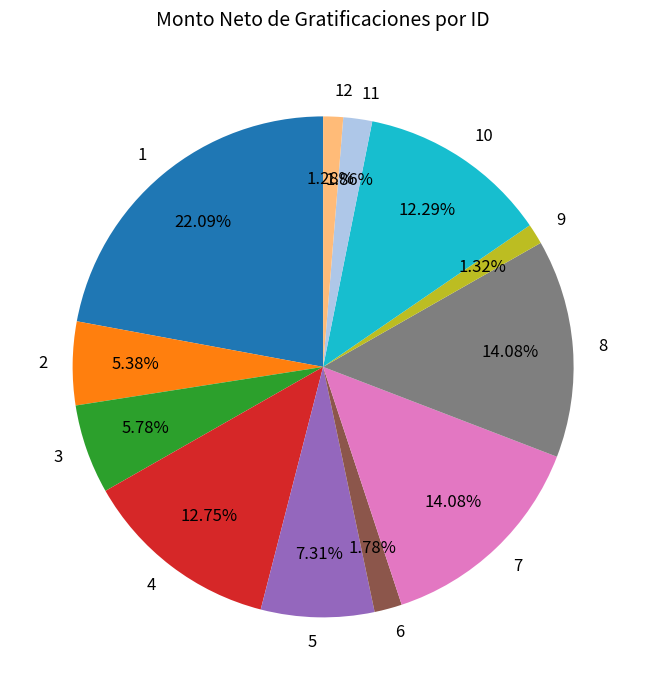

To the nearest percent, what is the difference between the 11 and 8 slice percentages?

12%